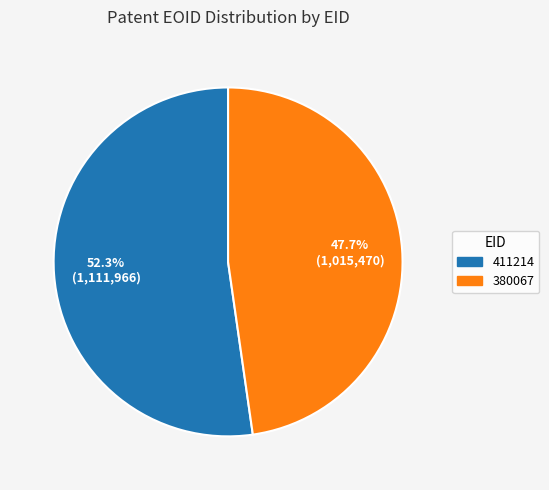

What is the ratio of the value at 411214 to the value at 380067?

1.1